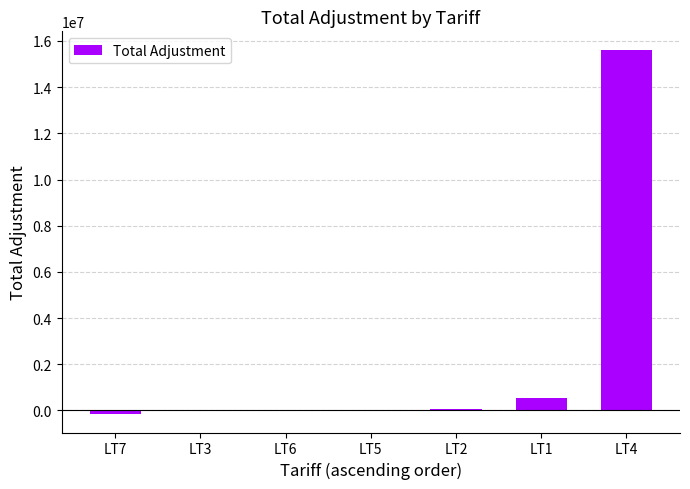

What is the sum of all values?

16076405.2